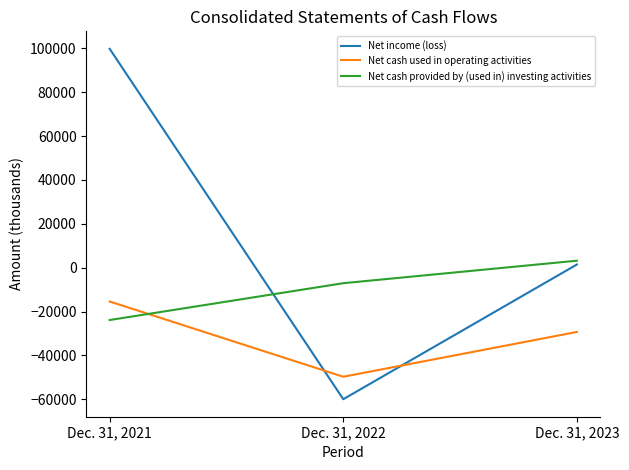

Which series has the largest range (max minus min)?

Net income (loss)